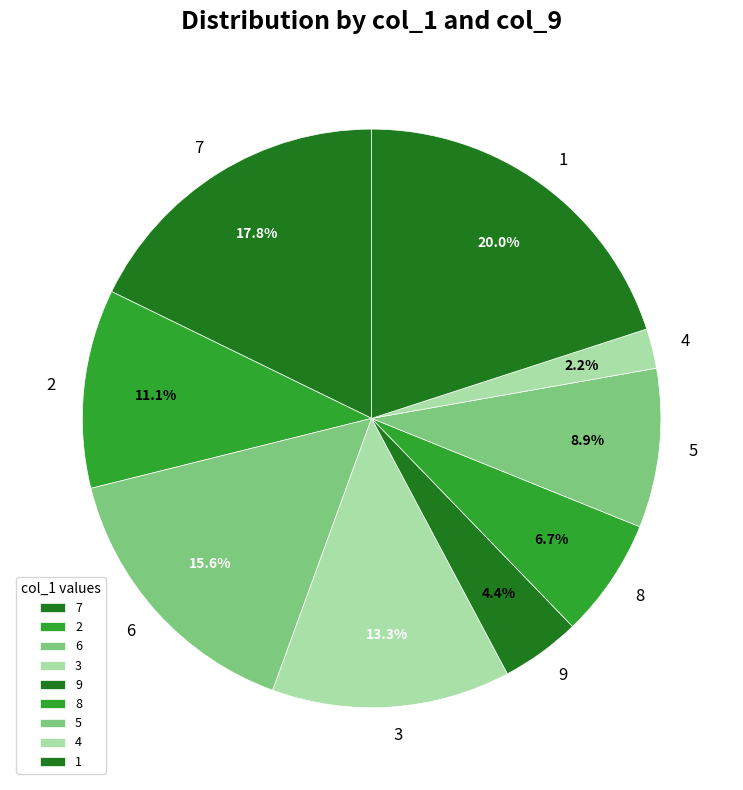

Rank the categories by value from highest to lowest.

1, 7, 6, 3, 2, 5, 8, 9, 4